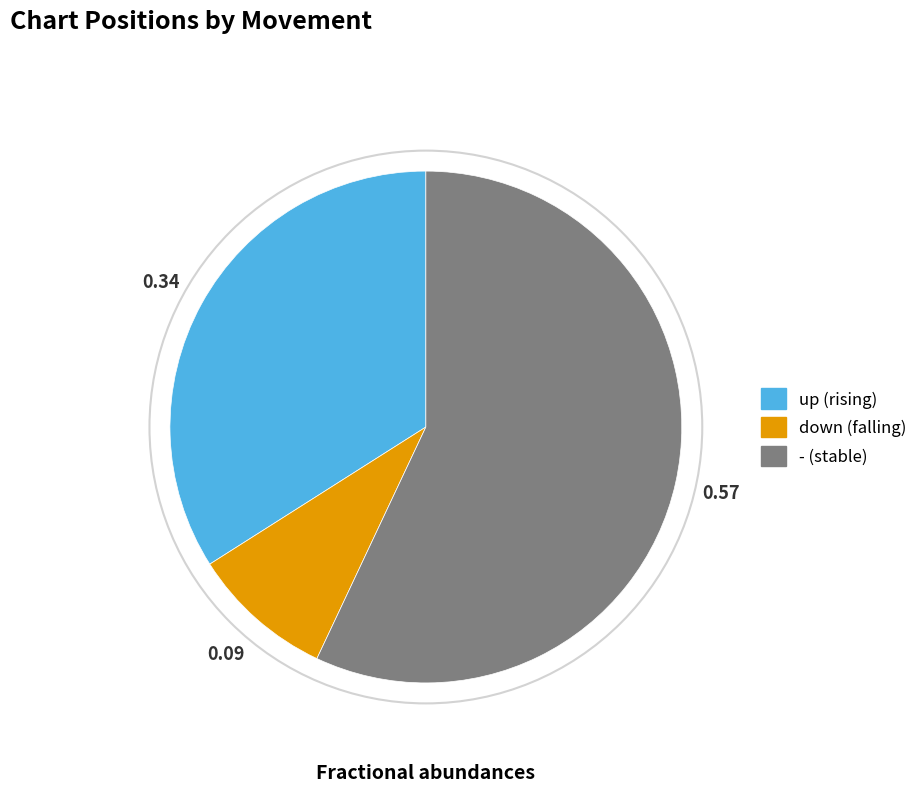

Does any single category account for the majority?

Yes